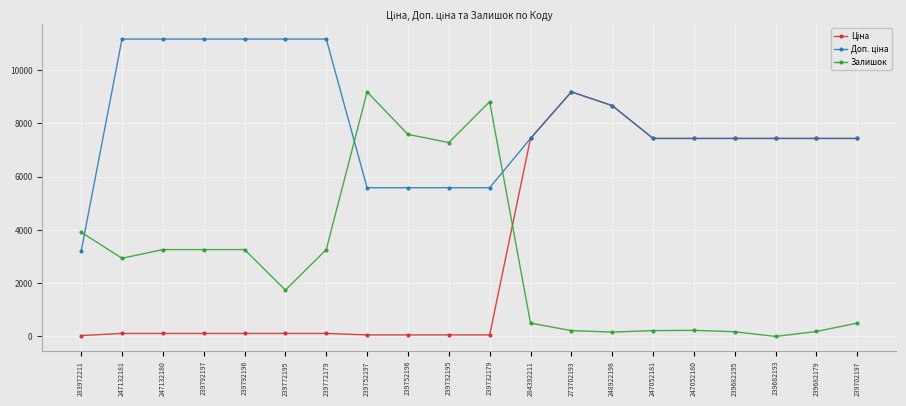

What is the maximum value for Залишок?

9185.9